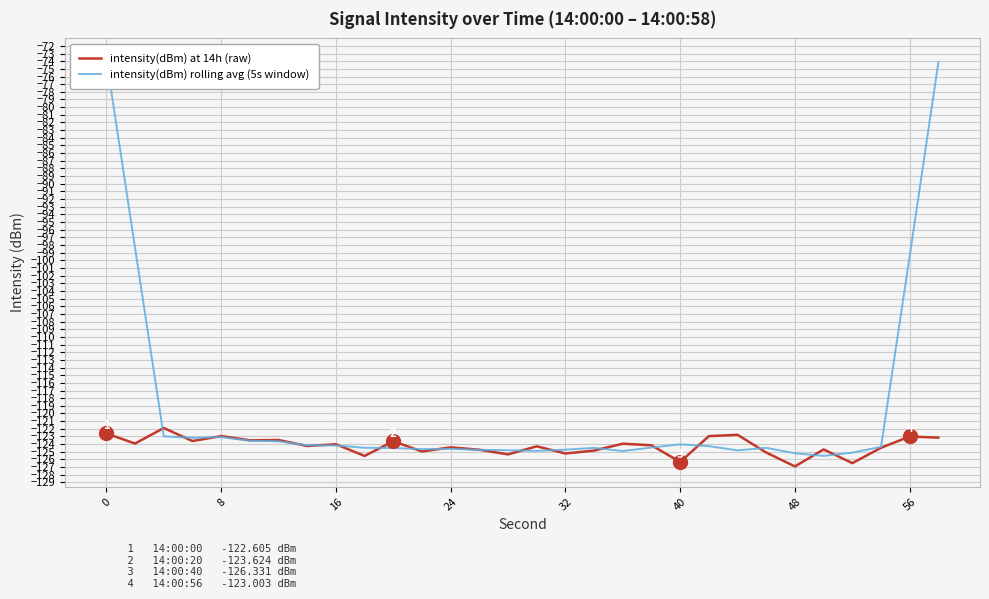

What is the value of the intensity(dBm) at 14h (raw) point at the 22nd from the left?

-123.0